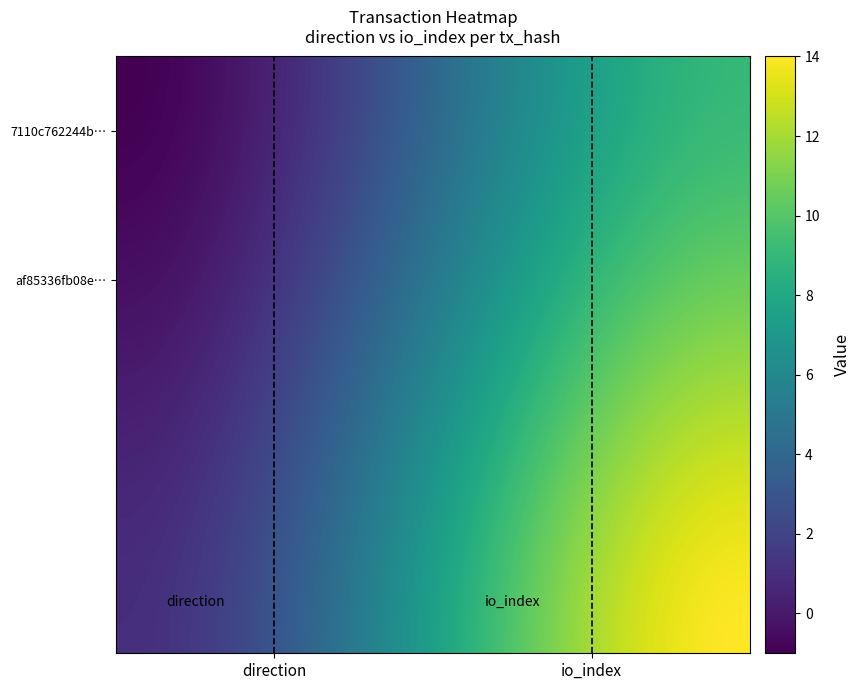

What is the maximum value shown in the chart?

14